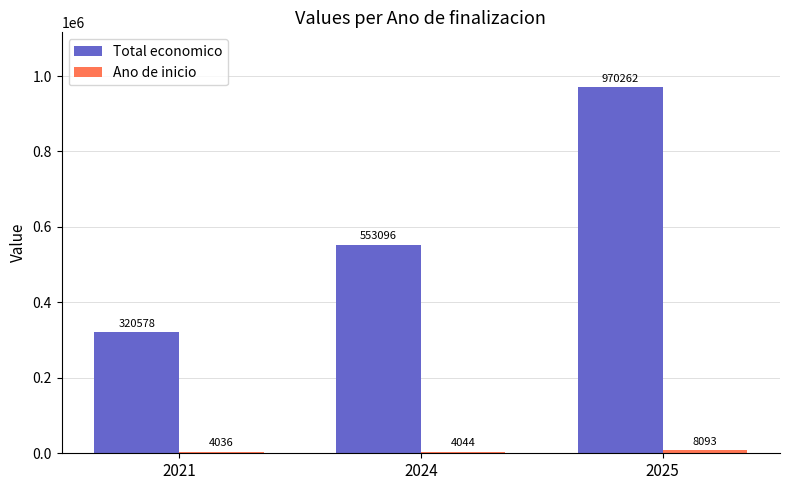

What is the total value across all series at 2021?

324614